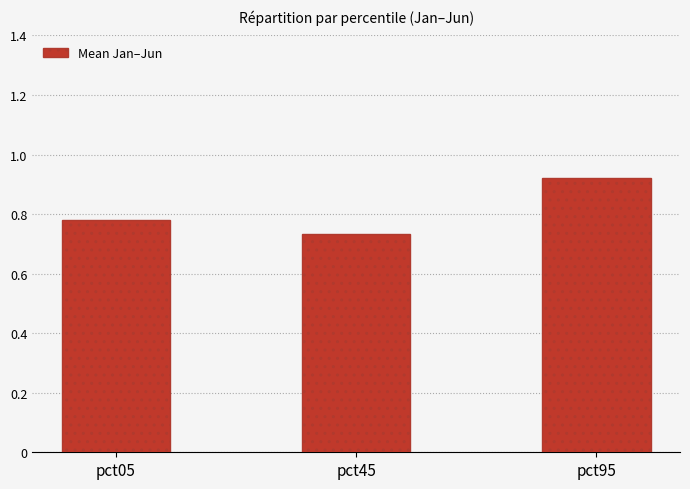

How many bars are there in total?

3